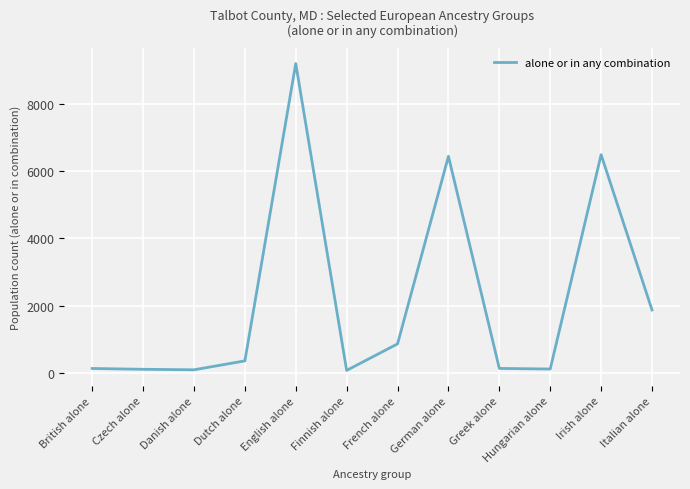

Between English alone and Dutch alone, which is larger?

English alone